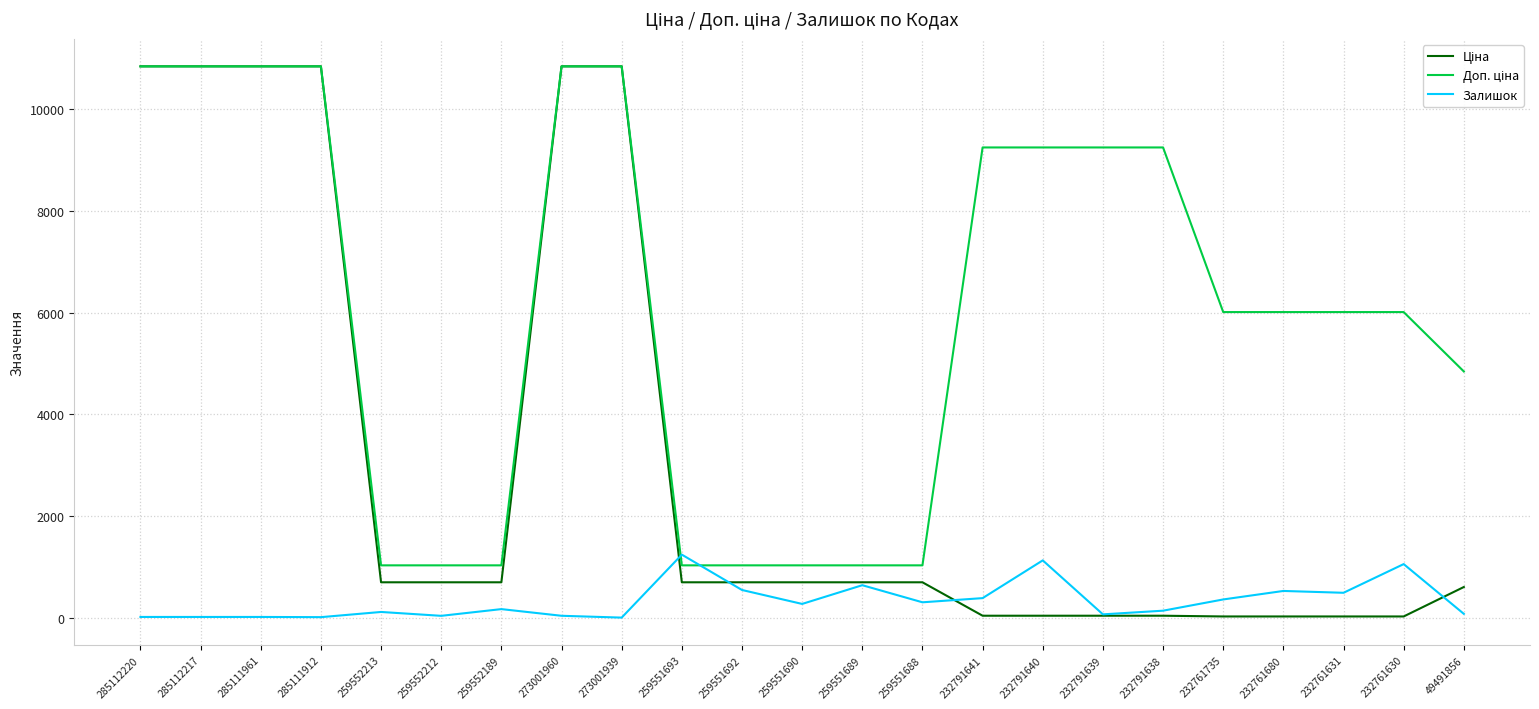

What is the total value across all series at 259551692?

2276.6